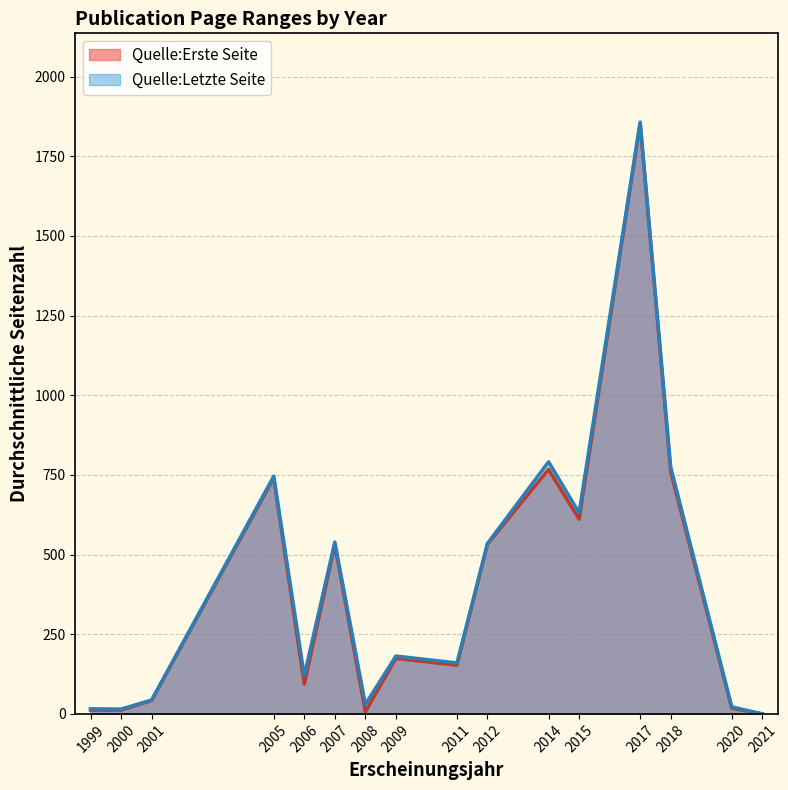

At which label is Quelle:Erste Seite closest to 1251?

2005